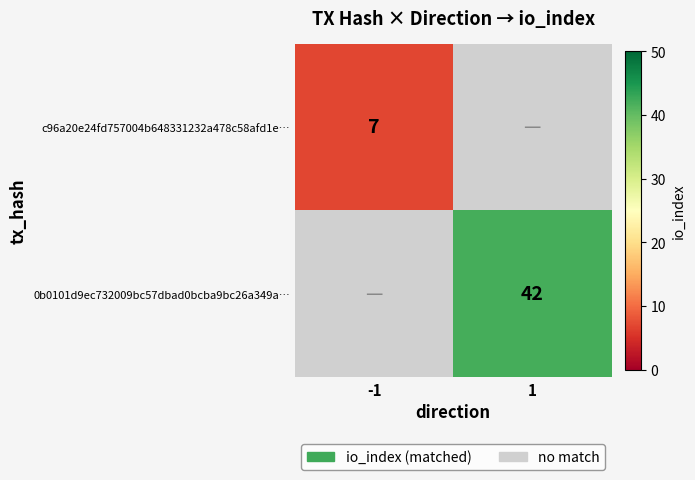

The 0b0101d9ec732009bc57dbad0bcba9bc26a349a… series shows 9 at 1. True or false?

False